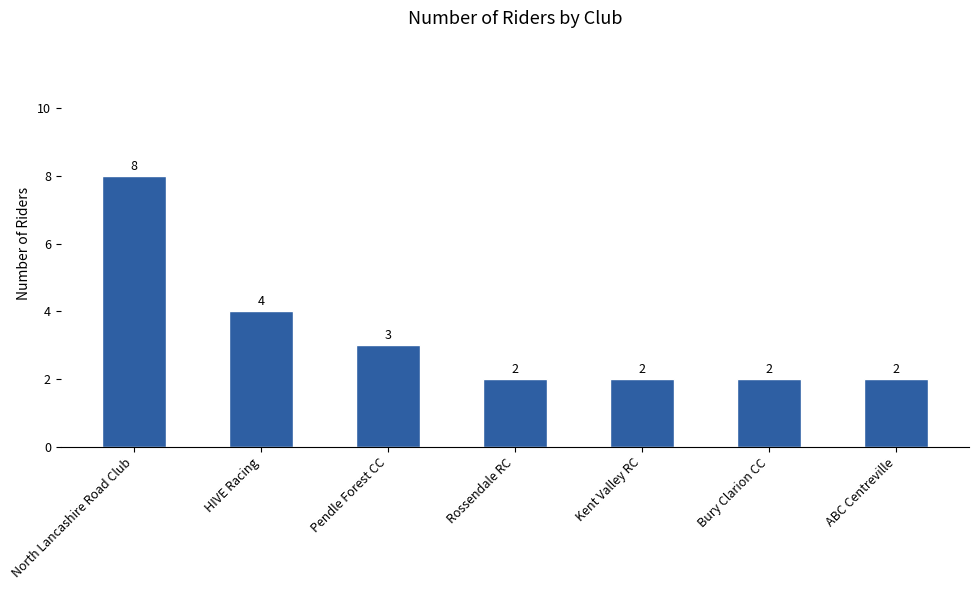

At which category does the chart reach its peak across all series?

North Lancashire Road Club